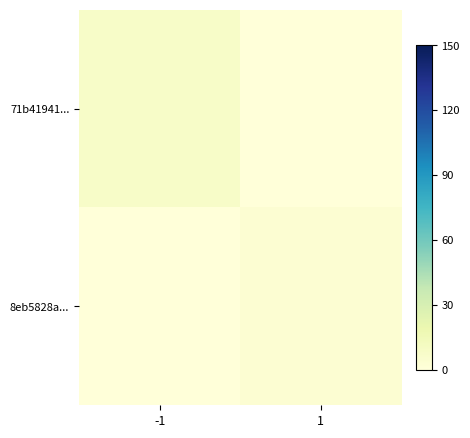

What is the difference between the highest and lowest values at -1?

8